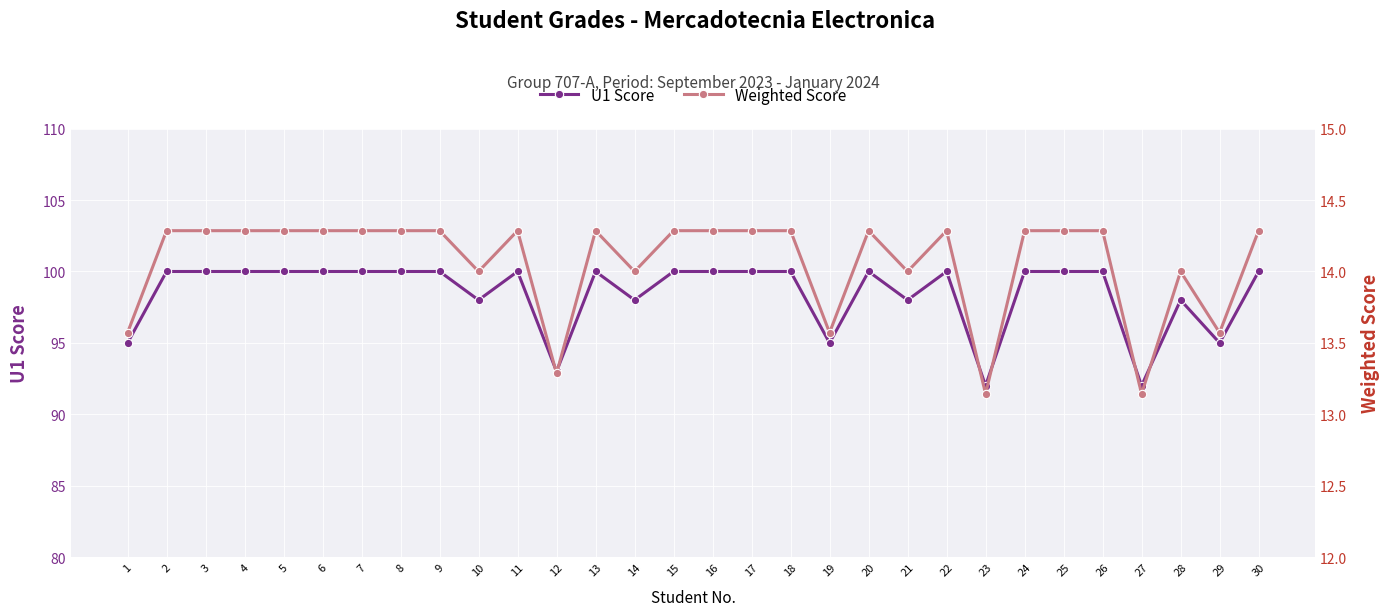

Reading left to right, what are all the values shown in this chart?

U1 Score: 95.0	100.0	100.0	100.0	100.0	100.0	100.0	100.0	100.0	98.0	100.0	93.0	100.0	98.0	100.0	100.0	100.0	100.0	95.0	100.0	98.0	100.0	92.0	100.0	100.0	100.0	92.0	98.0	95.0	100.0
Weighted Score: 13.6	14.3	14.3	14.3	14.3	14.3	14.3	14.3	14.3	14.0	14.3	13.3	14.3	14.0	14.3	14.3	14.3	14.3	13.6	14.3	14.0	14.3	13.1	14.3	14.3	14.3	13.1	14.0	13.6	14.3